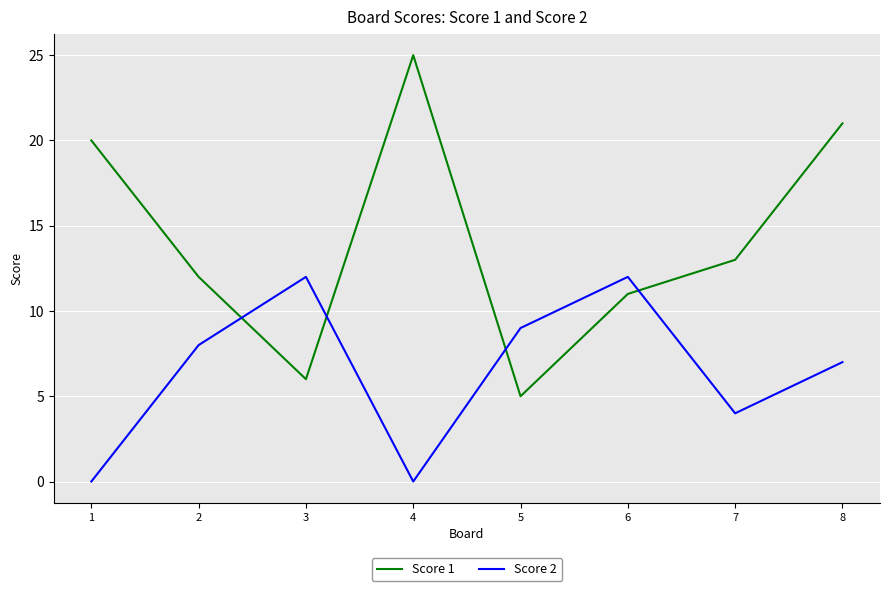

True or false: Score 1 has more than 0 interior local peaks.

True